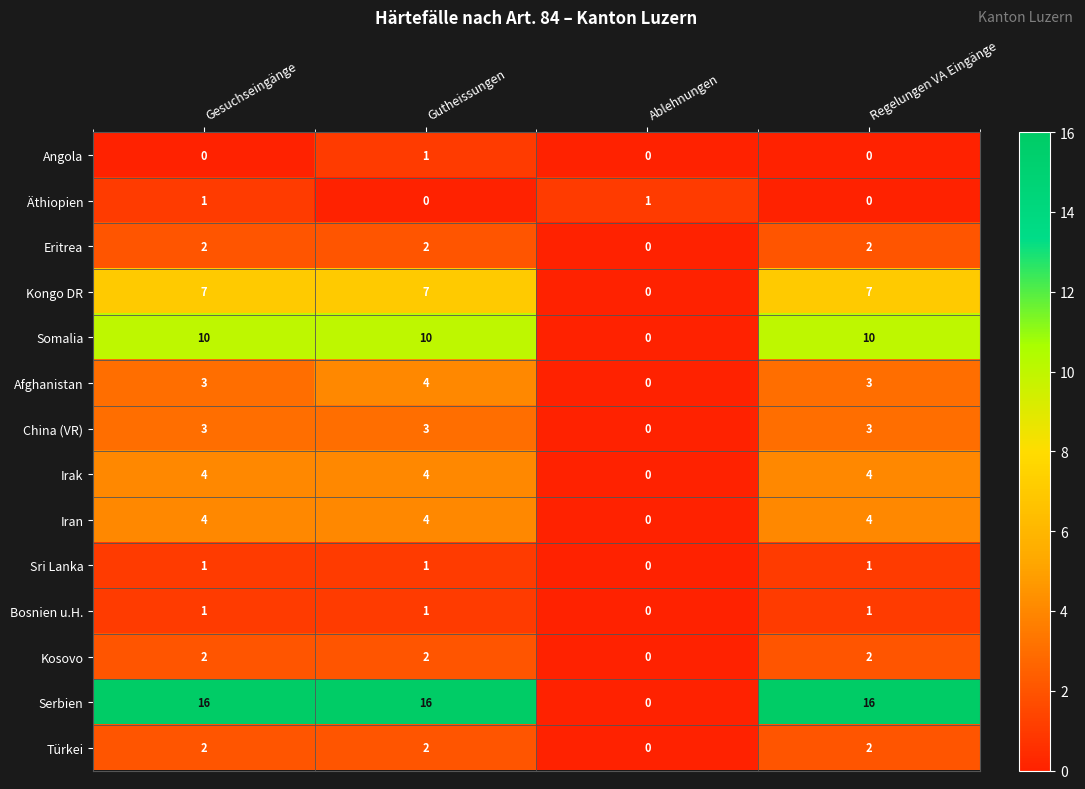

Which series has the largest range (max minus min)?

Serbien